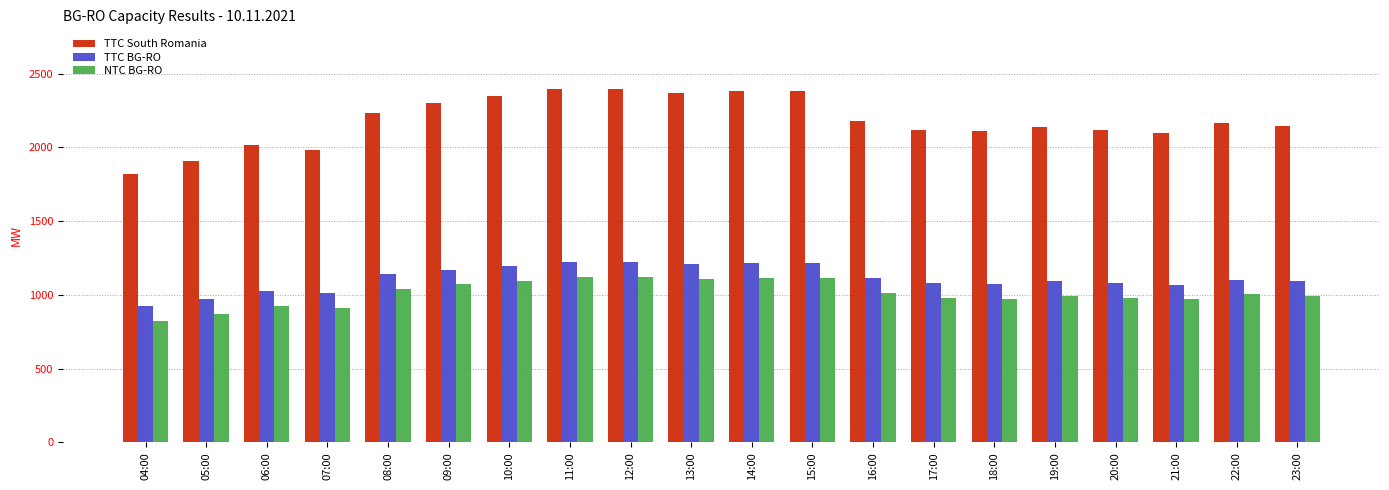

What is the difference between the TTC BG-RO values at 22:00 and 04:00?

177